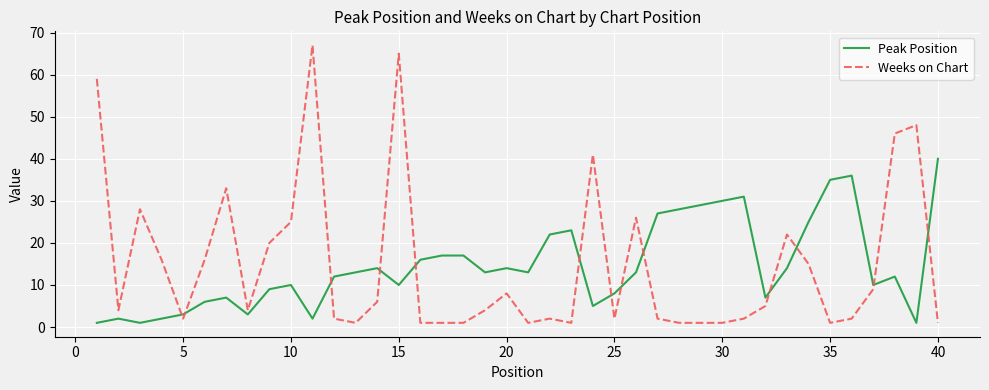

True or false: Weeks on Chart and Peak Position intersect in this chart.

True